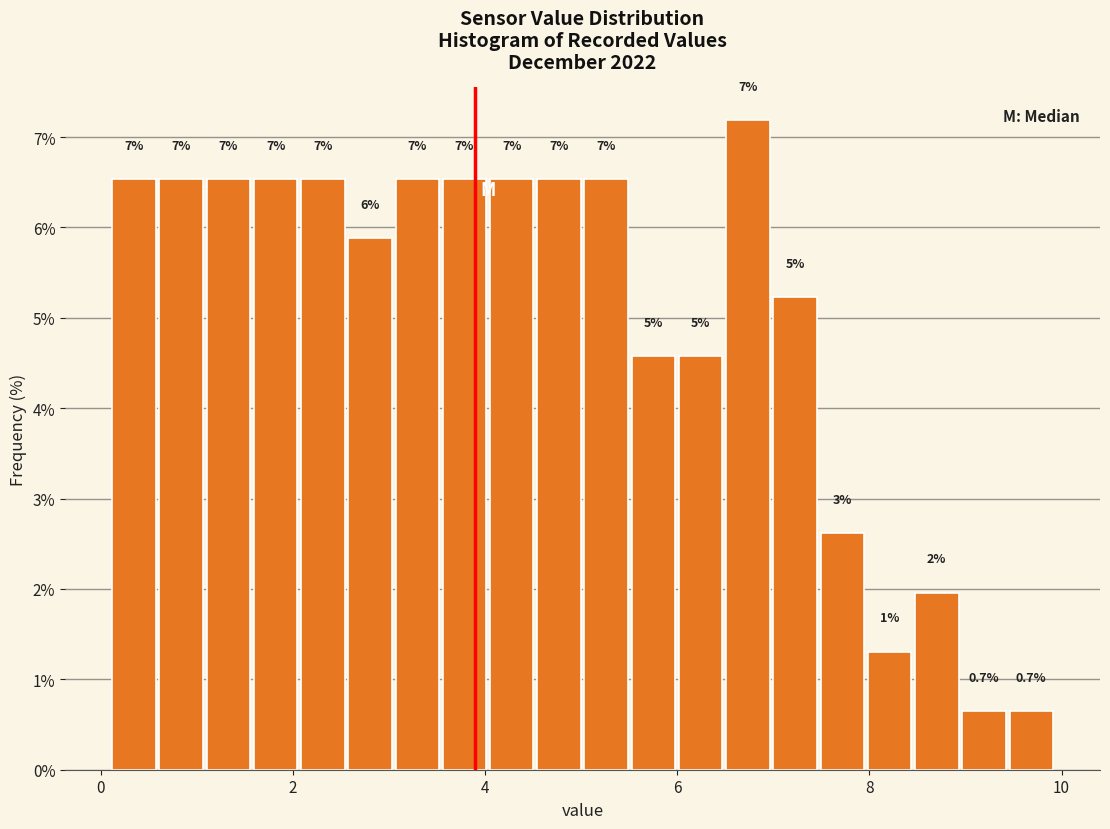

Around what value on the x-axis is the tallest bar? Give the approximate position of its centre, as read against the axis.

6.8